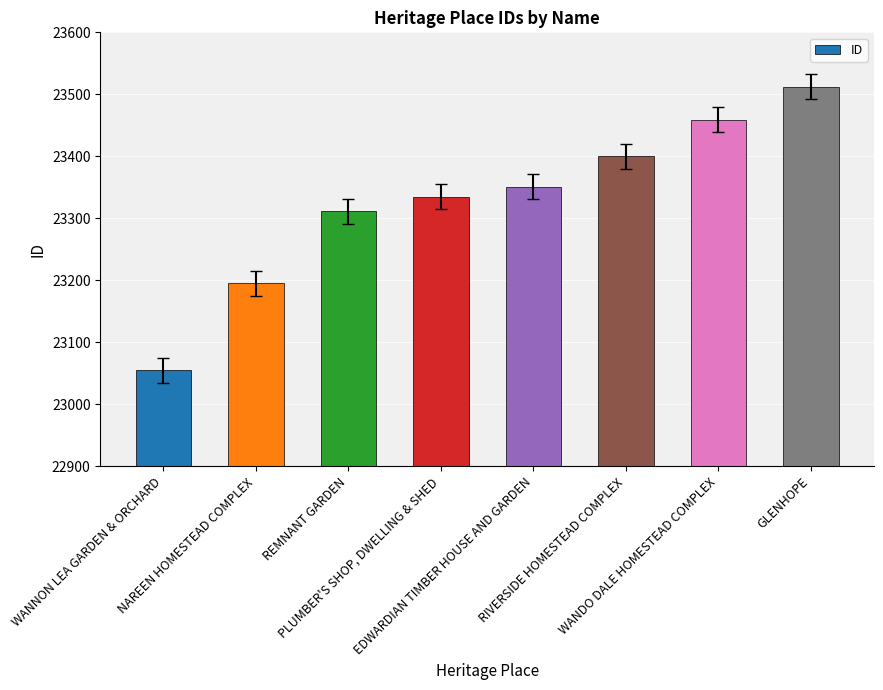

Reading right to left, what are all the values shown in this chart?

GLENHOPE=23512	WANDO DALE HOMESTEAD COMPLEX=23459	RIVERSIDE HOMESTEAD COMPLEX=23400	EDWARDIAN TIMBER HOUSE AND GARDEN=23351	PLUMBER'S SHOP, DWELLING & SHED=23335	REMNANT GARDEN=23311	NAREEN HOMESTEAD COMPLEX=23195	WANNON LEA GARDEN & ORCHARD=23055